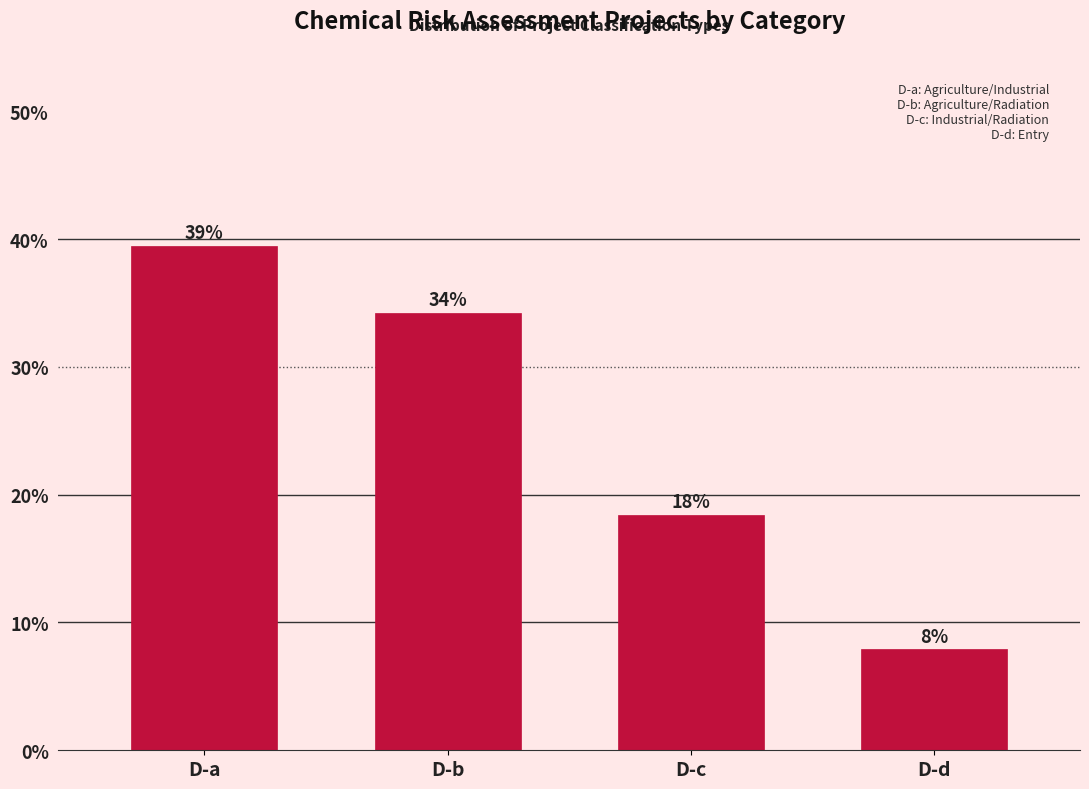

Does the chart contain any negative values?

No